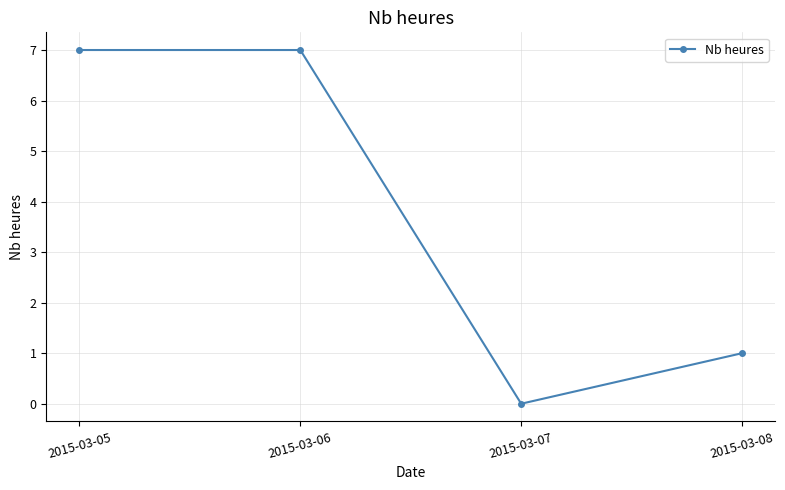

What is the maximum value shown in the chart?

7